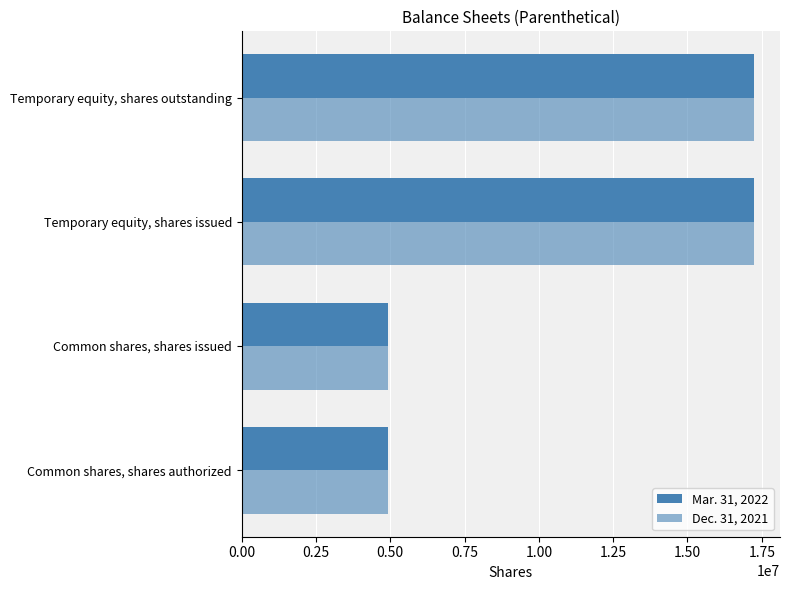

How many data points does each series have?

4